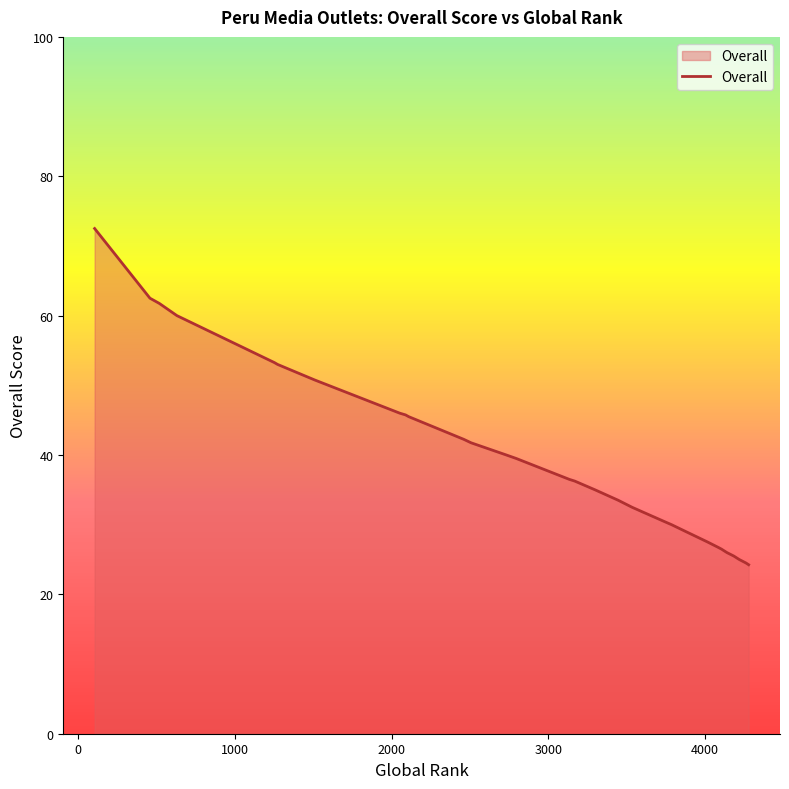

True or false: the data has more than 0 interior local peaks.

False